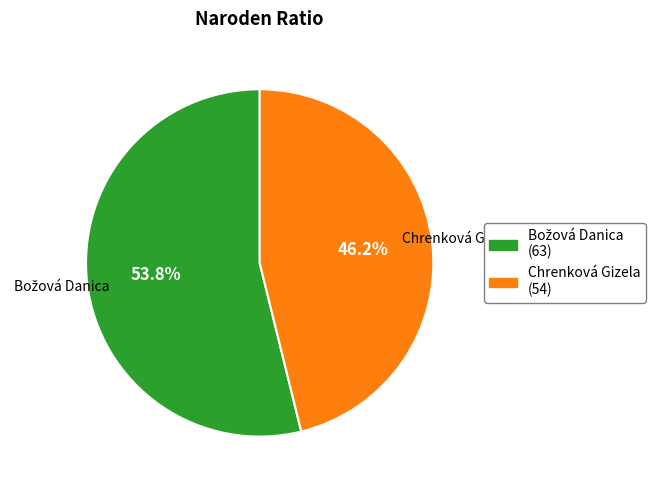

Is there a majority slice in this chart?

Yes